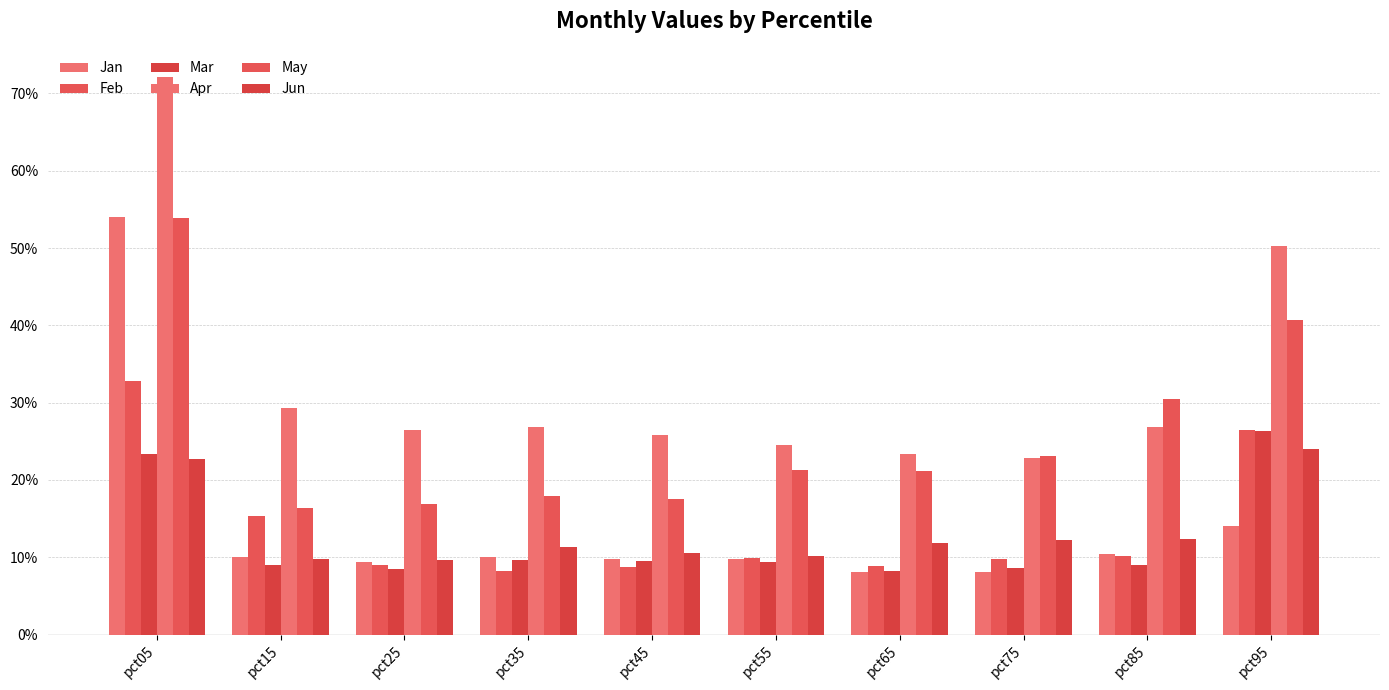

Are the bars grouped side by side (vs. stacked)?

Yes